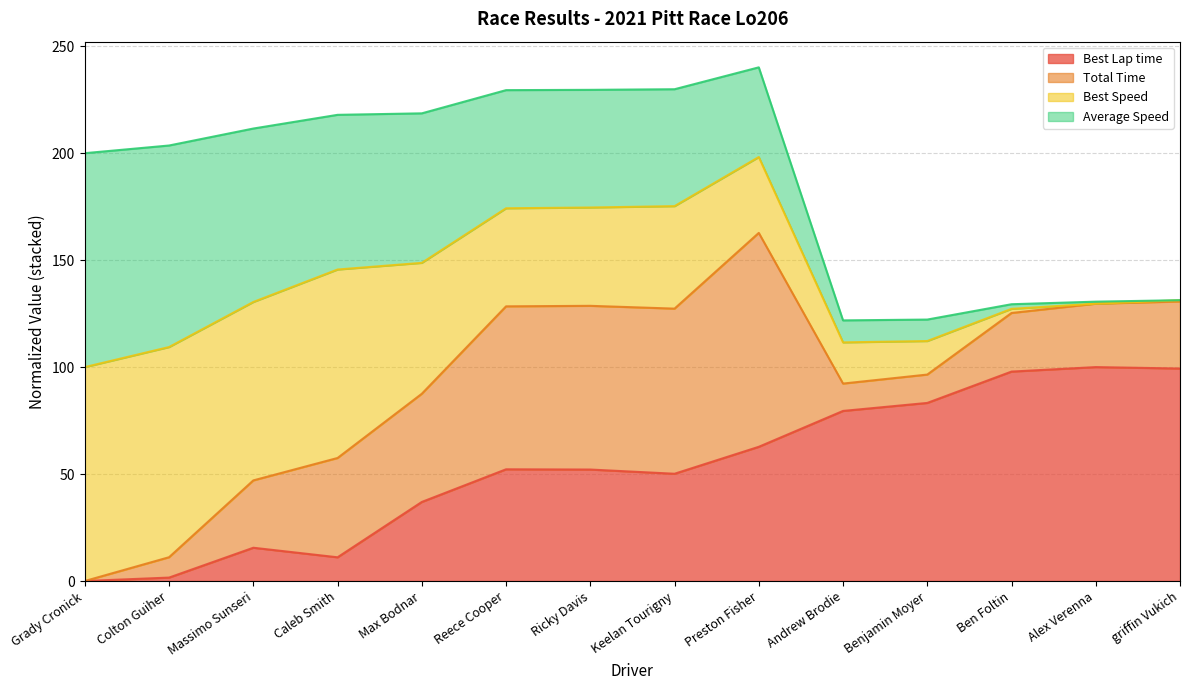

True or false: Best Lap time has a value of 174.6 at Ben Foltin.

False